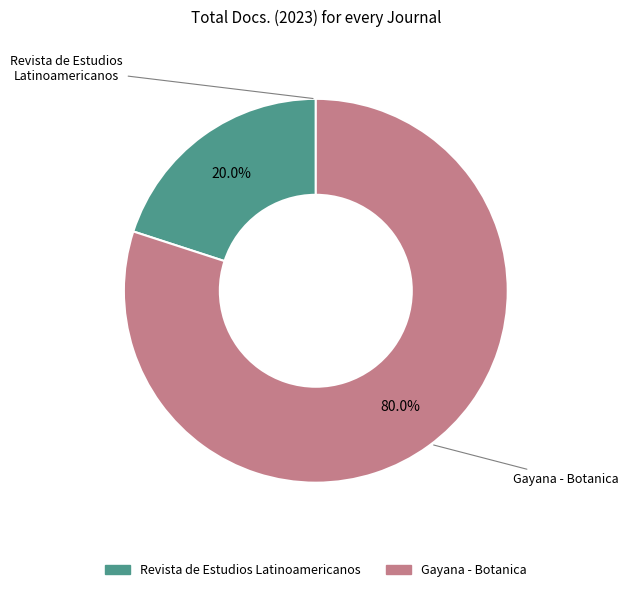

Is it true that Gayana - Botanica is 80% of the pie?

True